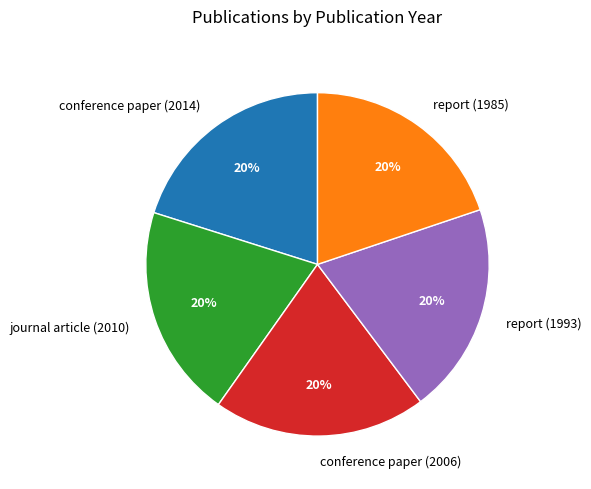

To the nearest percent, what portion does report (1993) represent?

20%